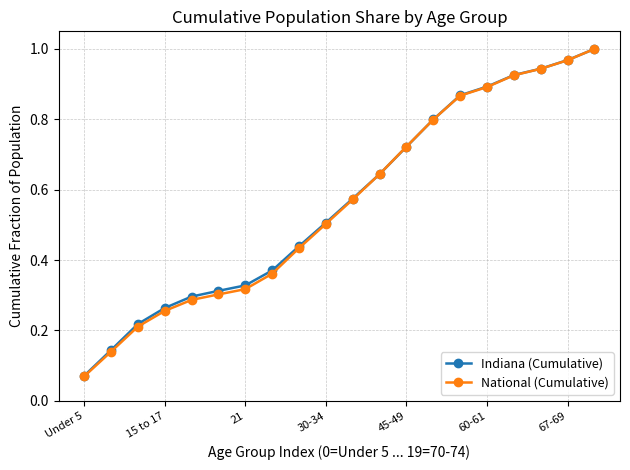

What is the value of the Indiana (Cumulative) point at the 10th from the left?

0.5